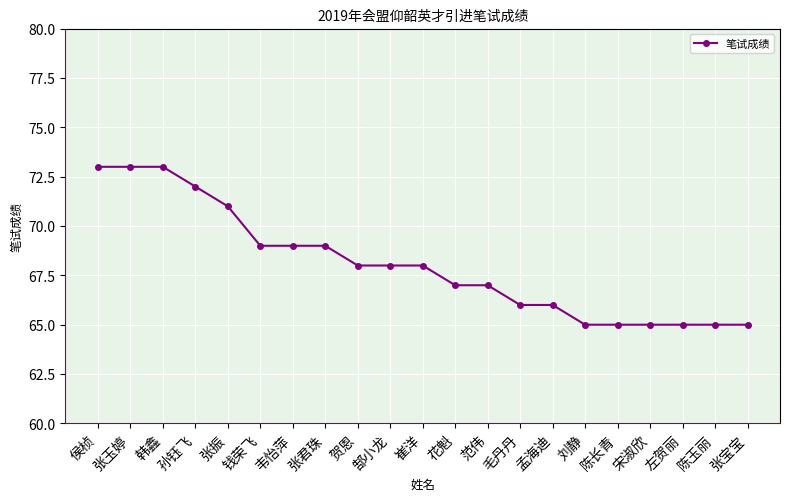

What is the smallest value displayed?

65